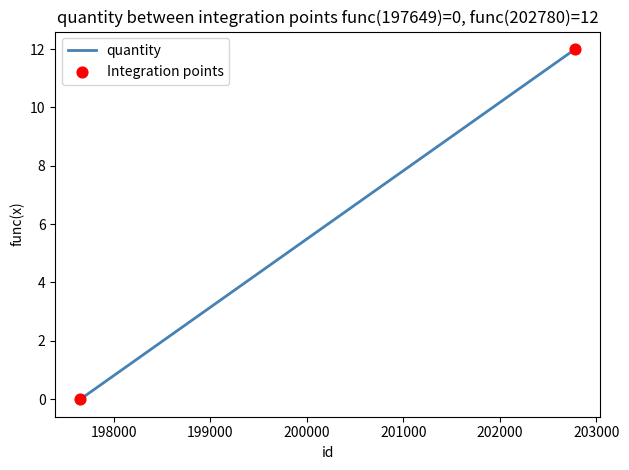

What is the difference between the maximum and minimum values?

12